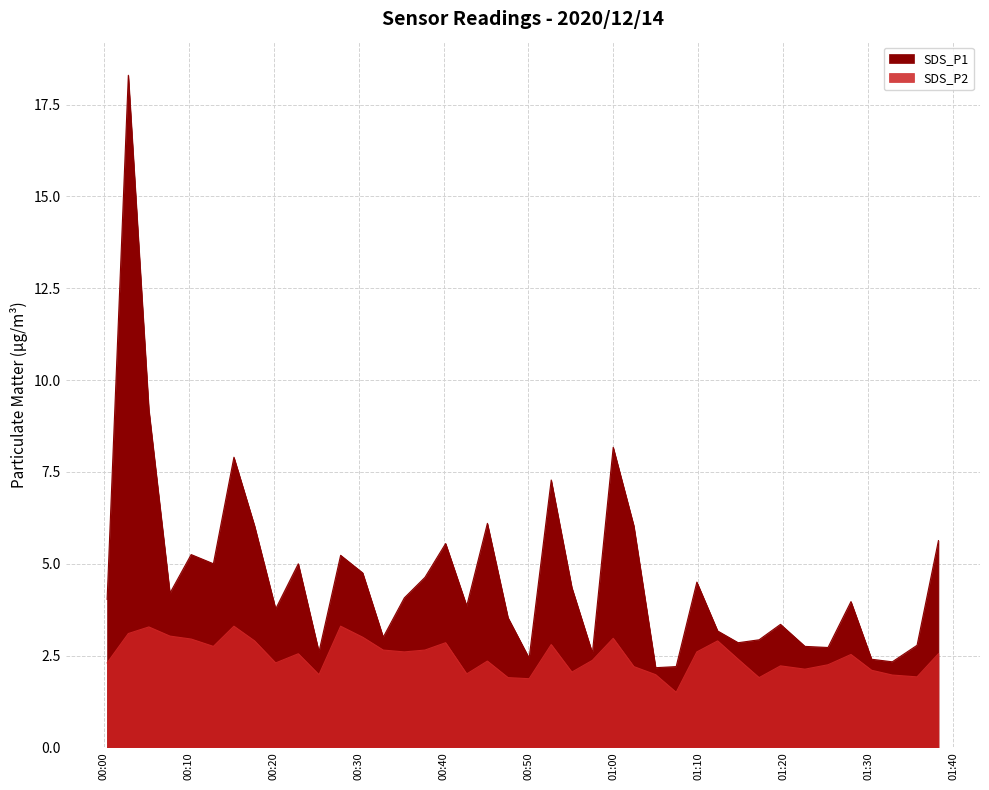

Is the value of SDS_P2 at 32 greater than the value of SDS_P1 at 37?

No